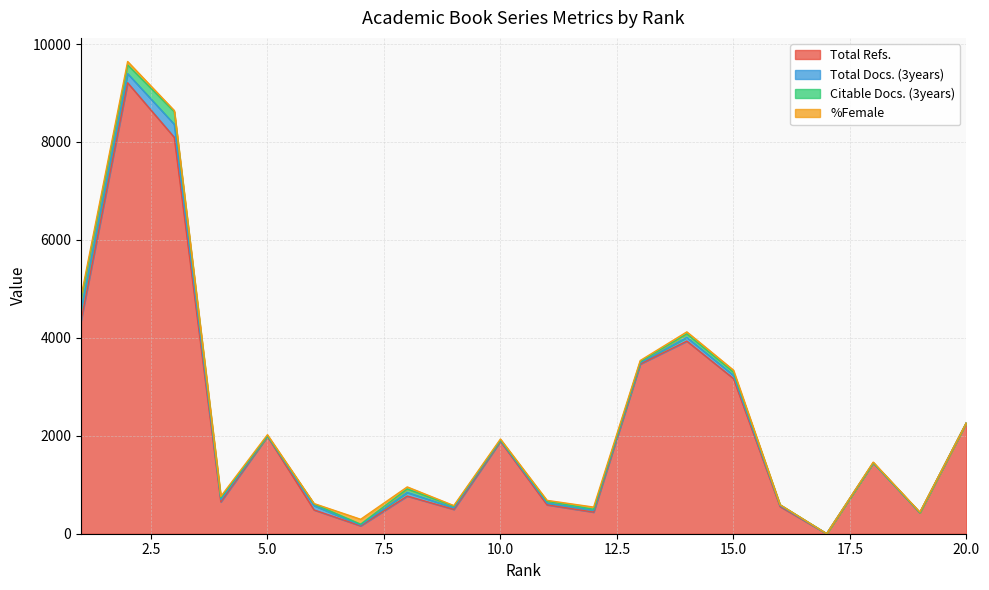

True or false: %Female has a value of 0 at 20.

True